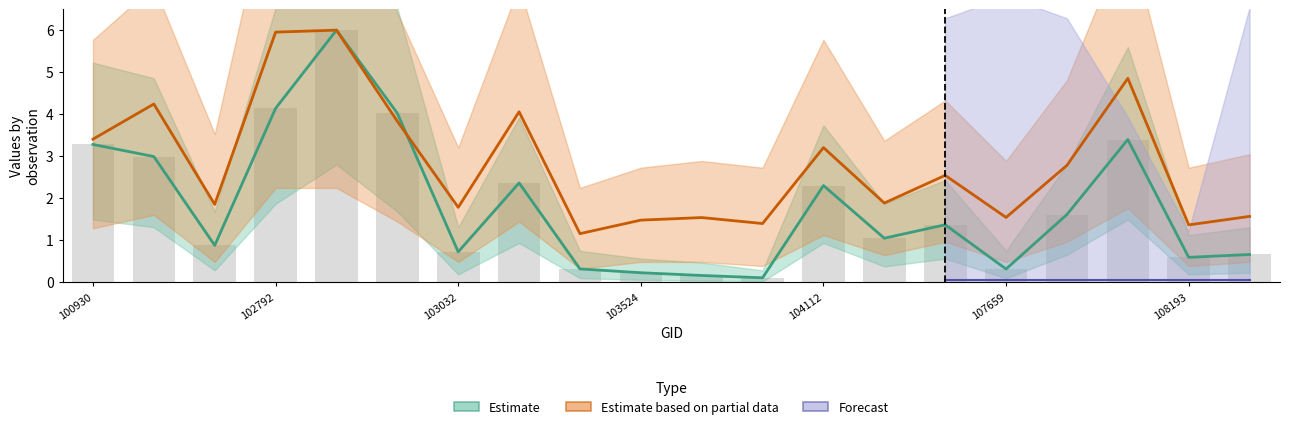

At which category is the sum across all series the highest?

102912